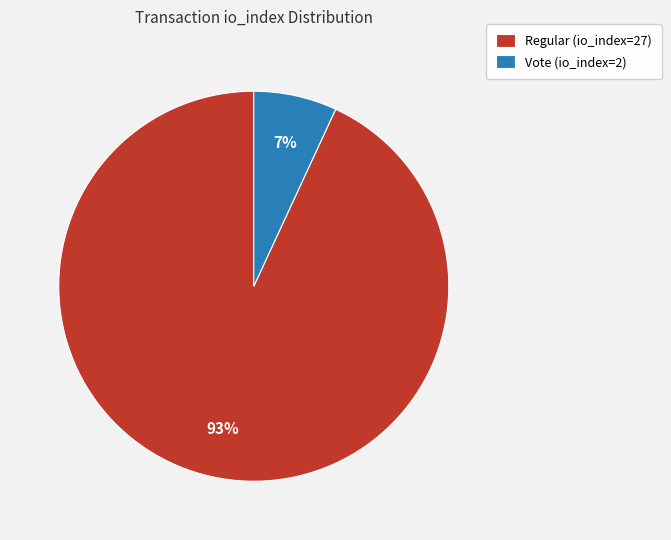

Is it true that Vote (io_index=2) is 7% of the pie?

True